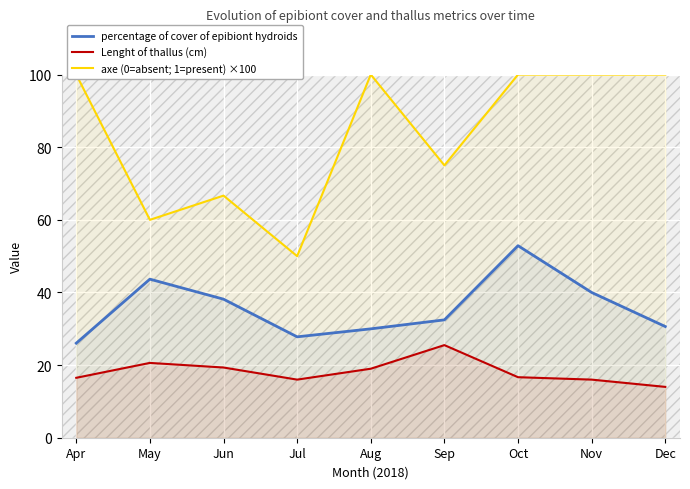

What is the minimum value shown in the chart?

14.0